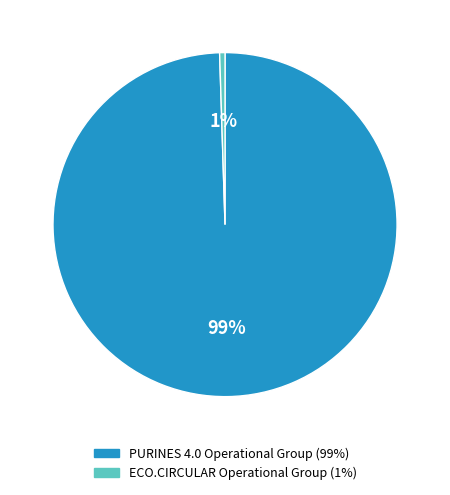

Is there a majority slice in this chart?

Yes